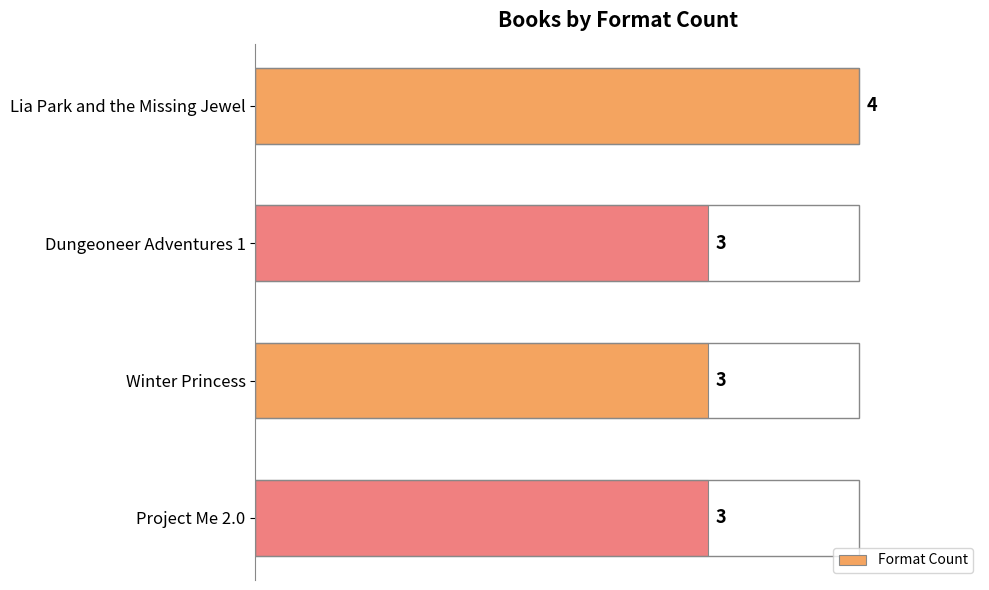

What is the ratio of the value at Project Me 2.0 to the value at Dungeoneer Adventures 1?

1.0